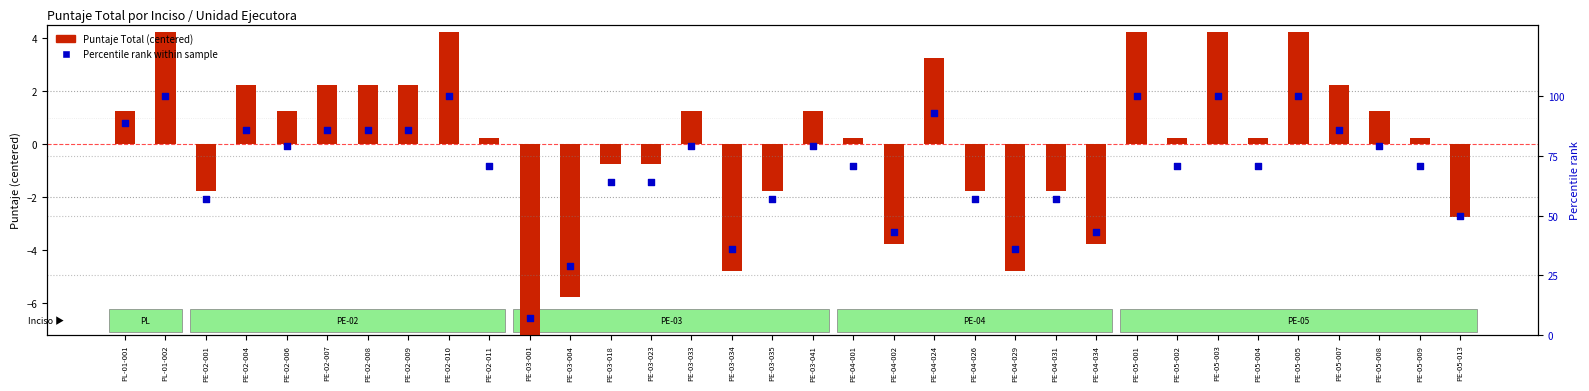

At how many categories does at least one series exceed 7?

33